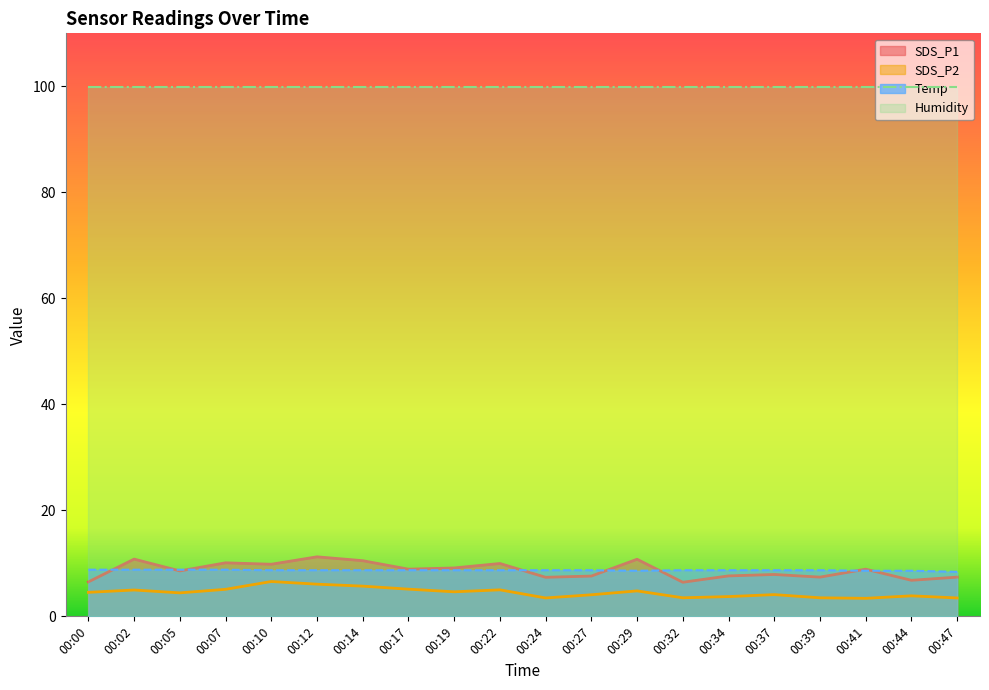

What is the sum of all SDS_P2 values?

90.0